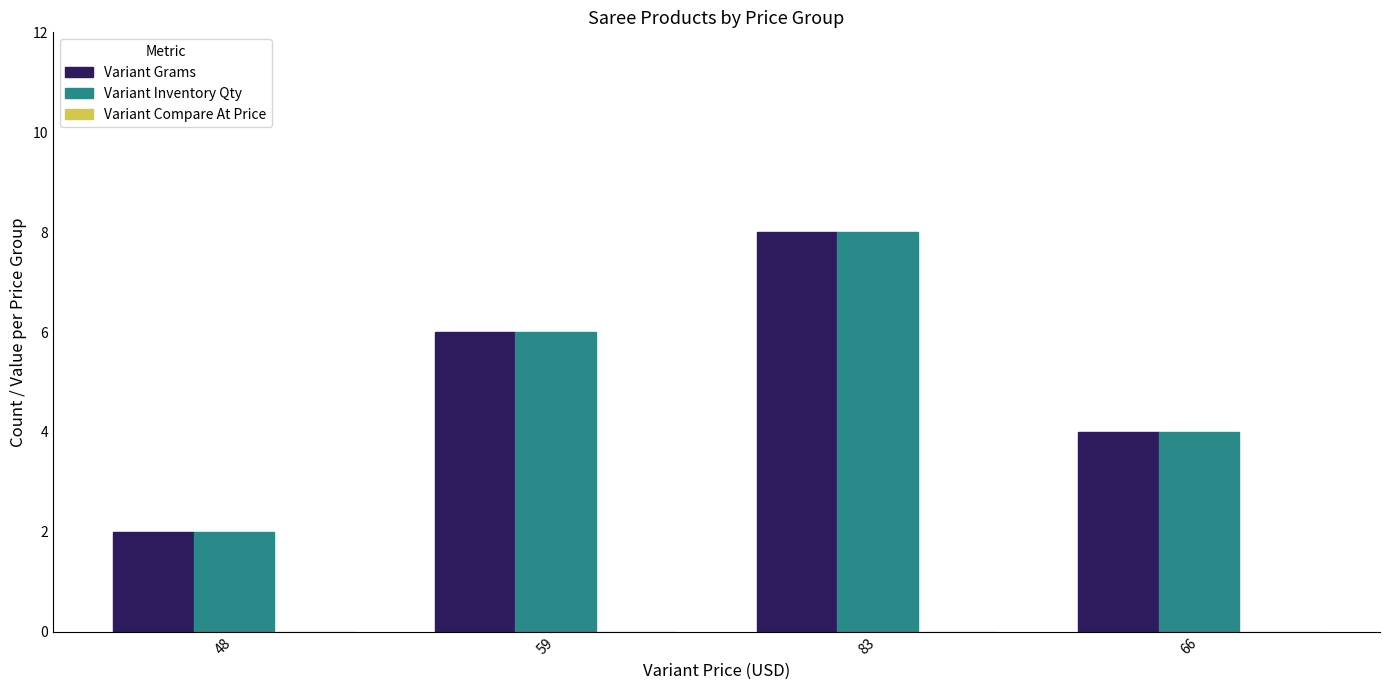

At which category does the chart reach its minimum across all series?

48